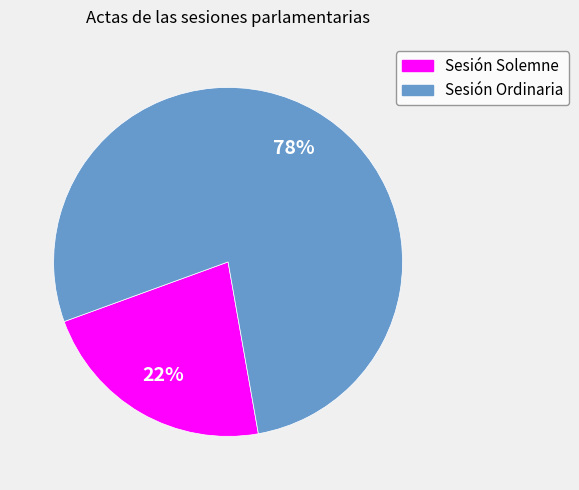

Between Sesión Ordinaria and Sesión Solemne, which is larger?

Sesión Ordinaria